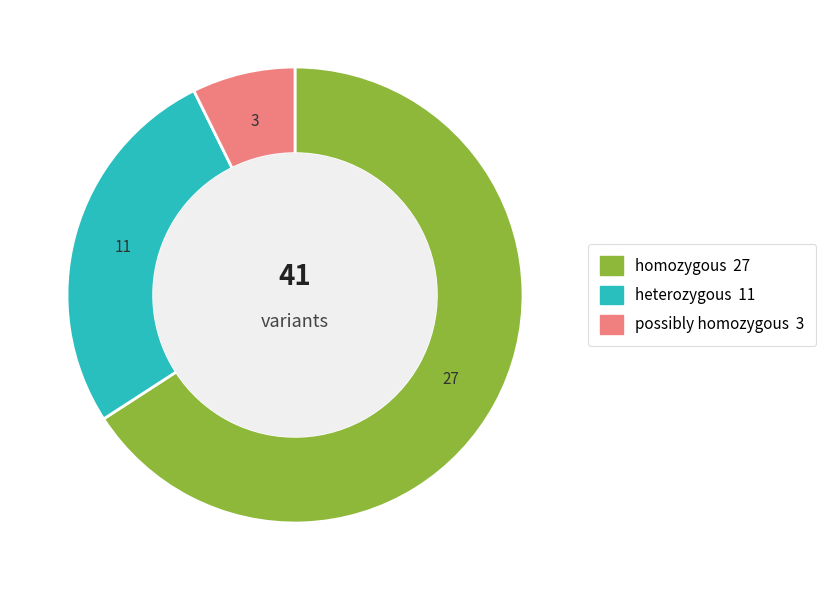

Which slice is the largest?

homozygous